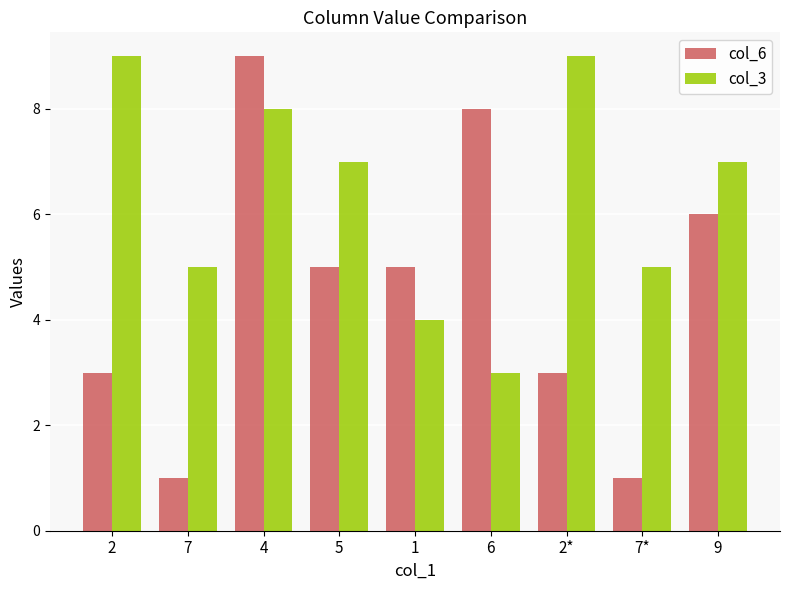

The value of col_6 at 1 is 5. True or false?

True